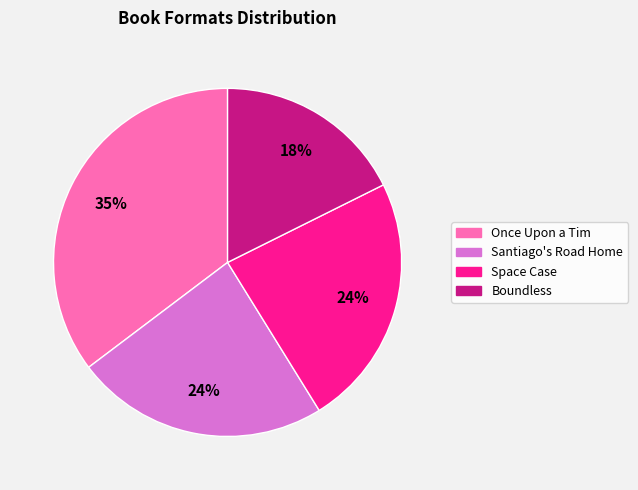

To the nearest percent, what is the difference between the Boundless and Santiago's Road Home slice percentages?

6%